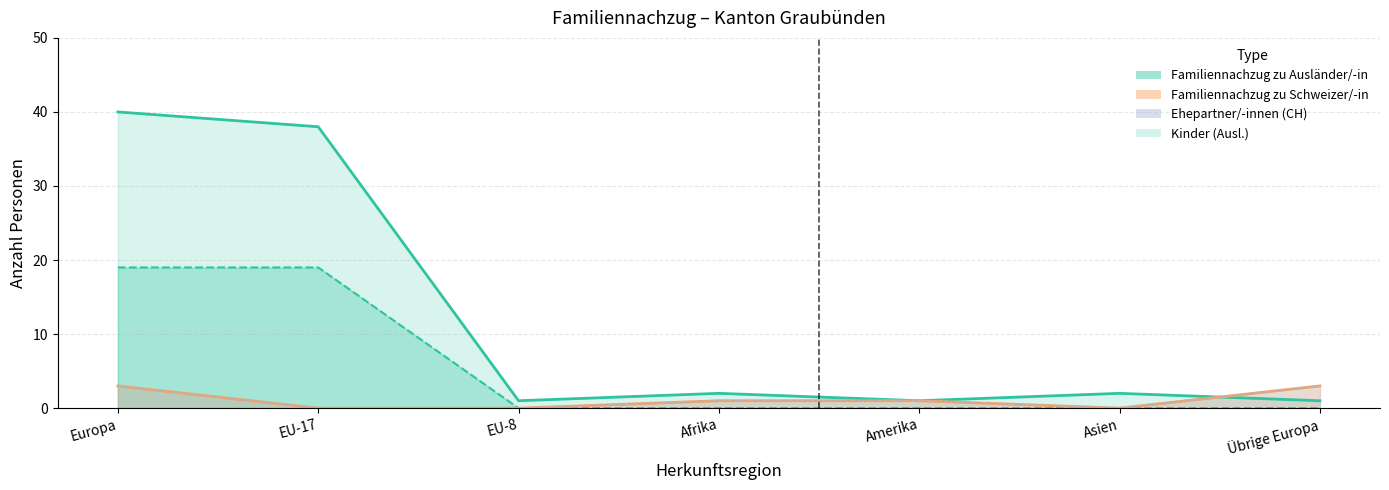

What is the sum of all Familiennachzug zu Ausländer/-in values?

85